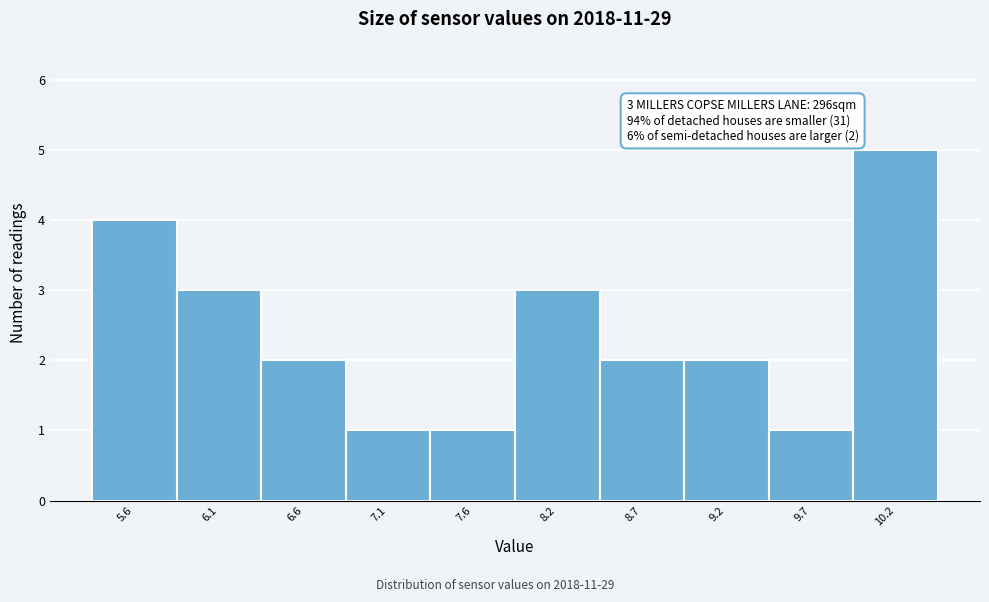

Which range on the x-axis has the tallest bar?

9.94 to 10.45